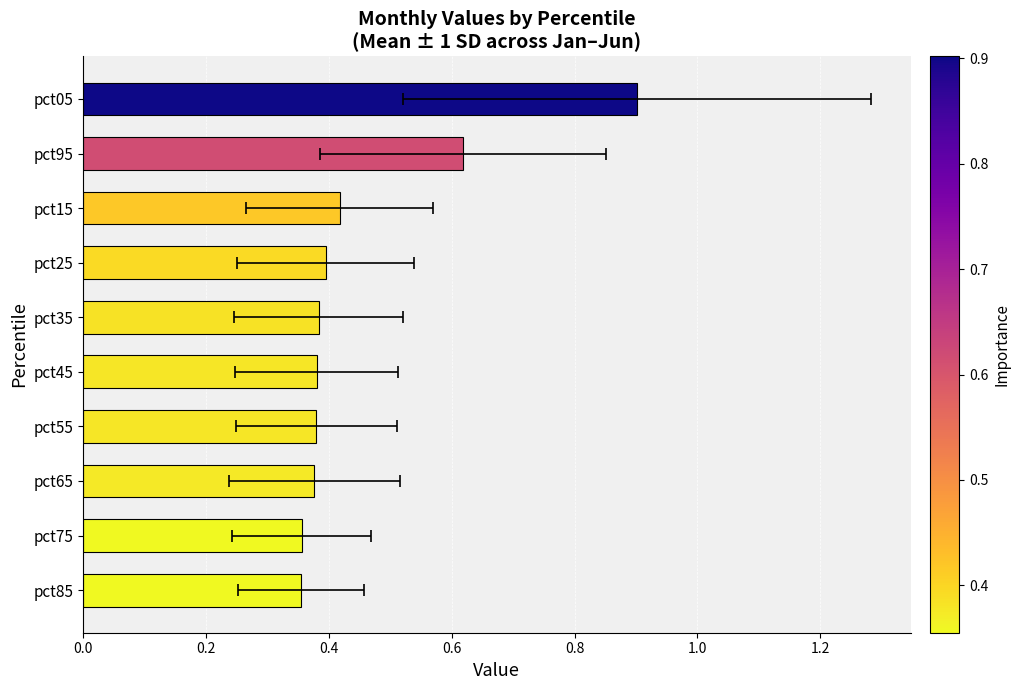

The value at pct65 is 0.4. True or false?

True